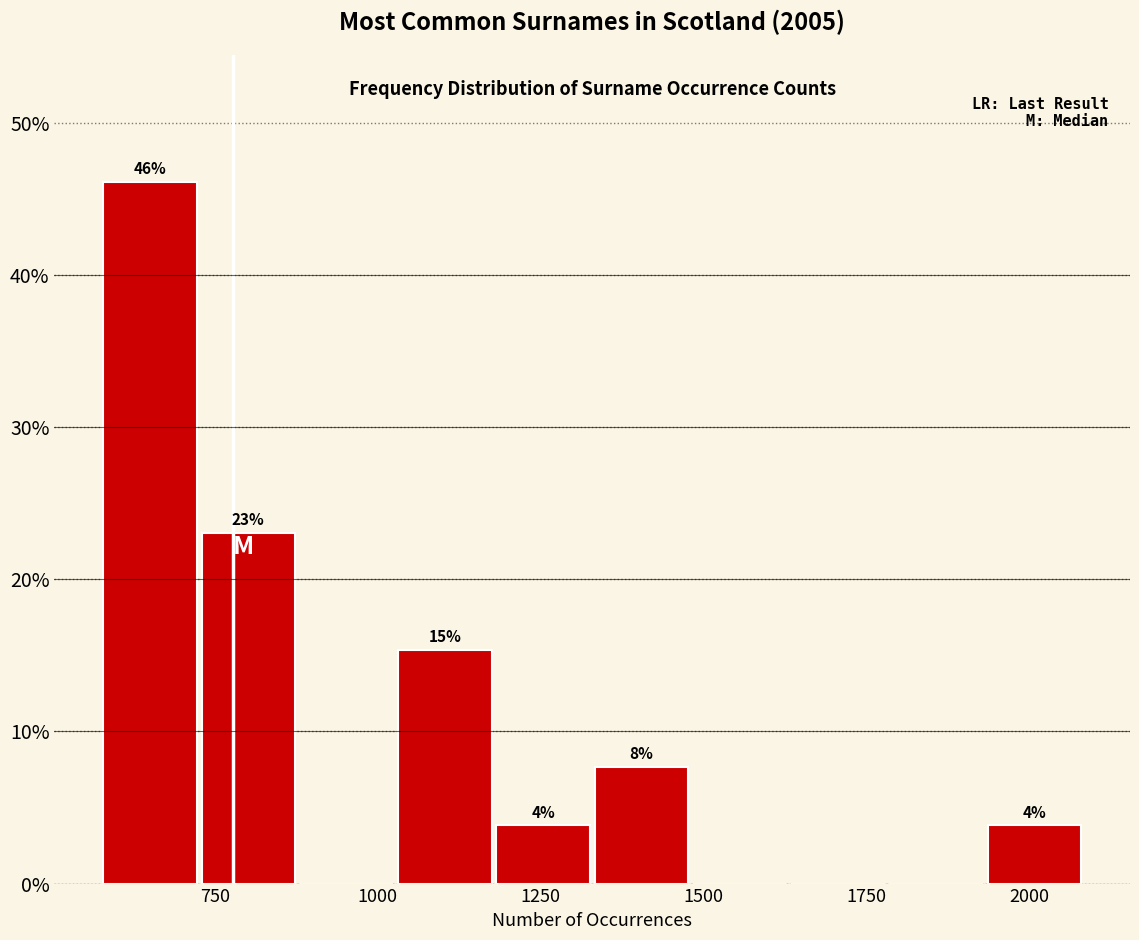

Read against the x-axis, roughly where is the centre of the tallest bar?

650